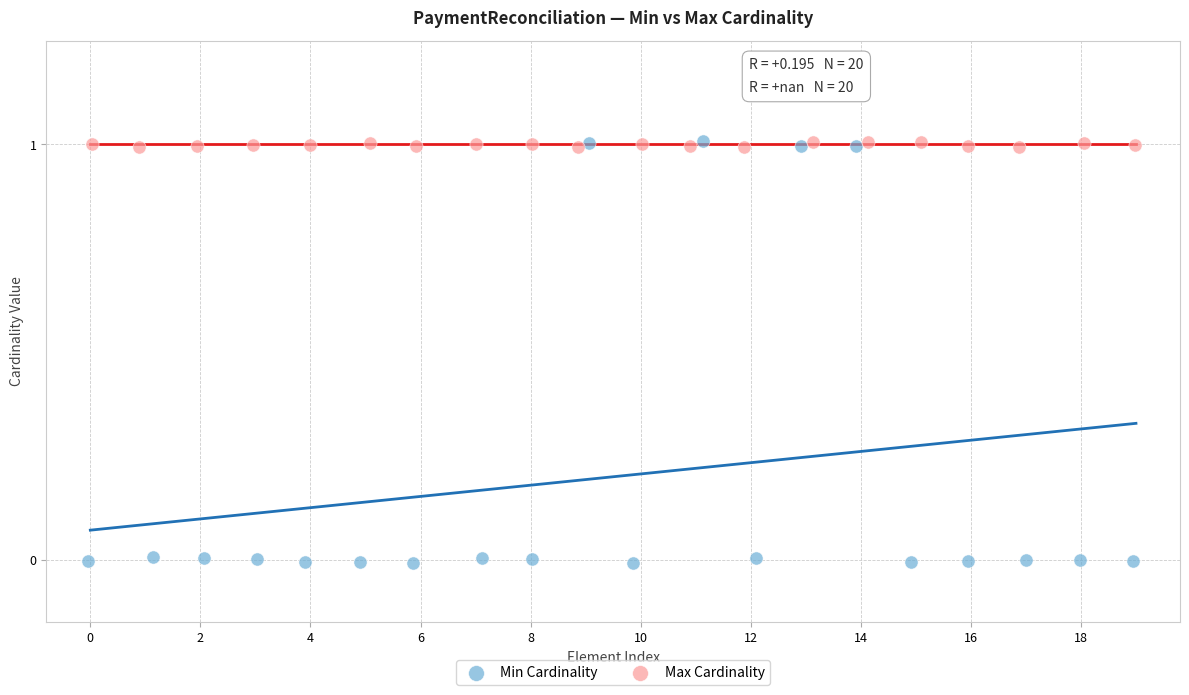

Which series reaches the minimum Y coordinate?

Min Cardinality